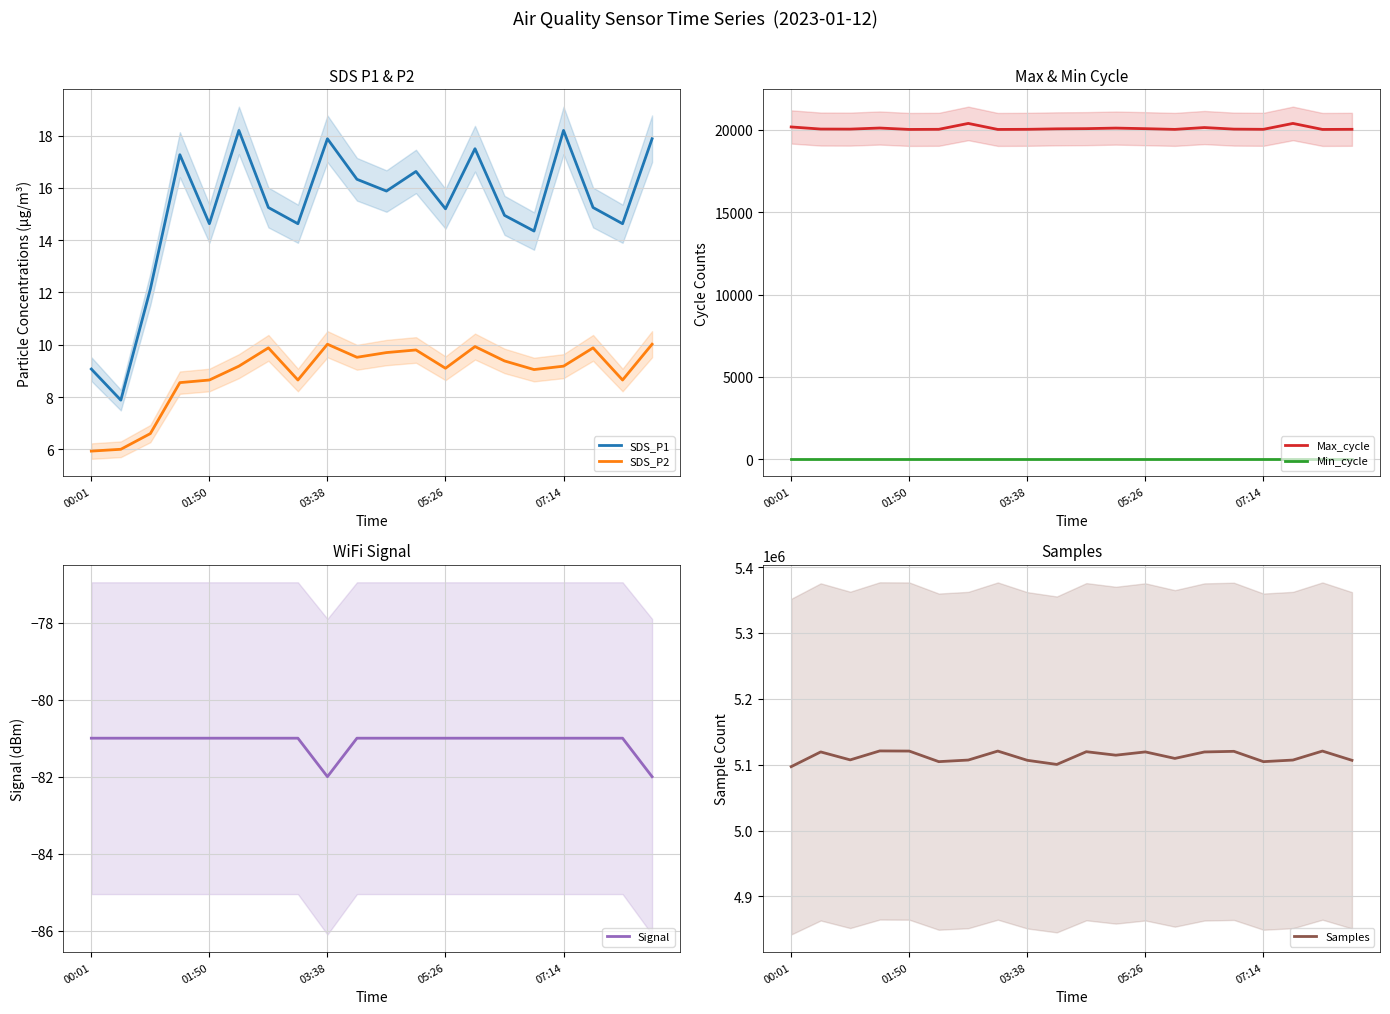

True or false: SDS_P2 and SDS_P1 cross at least once.

False